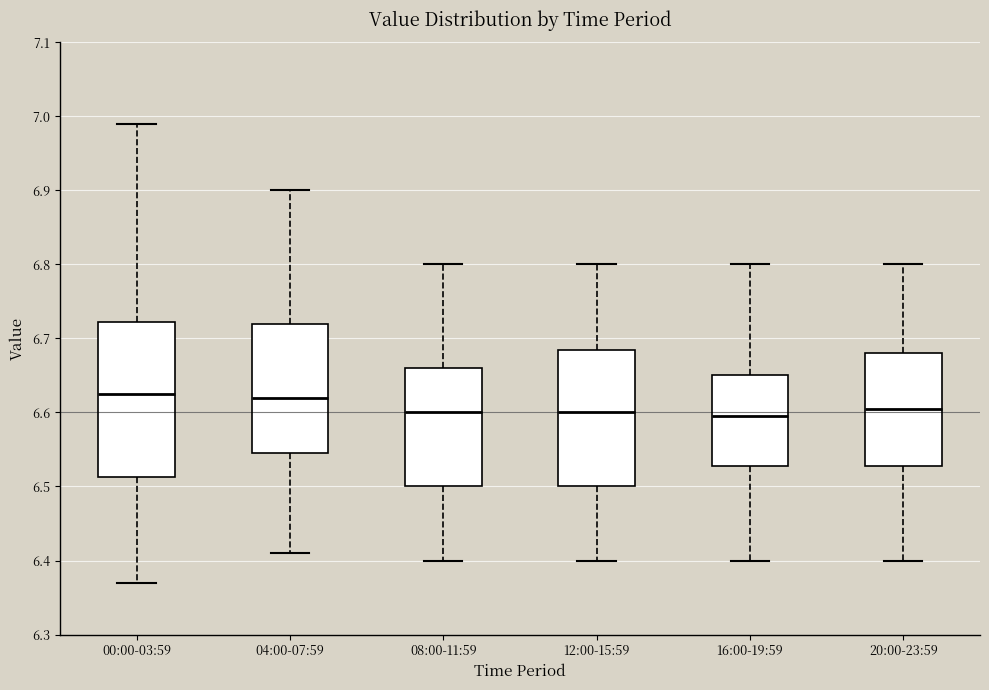

Reading left to right, transcribe this box plot: for each box, give where its median line is, the range the box spans, and where its two whiskers end, as read against the y-axis. The values are not printed on the chart, so give them approximately, as read against the axis.

00:00-03:59: median 6.63, box 6.51 to 6.72, whiskers 6.37 to 6.99
04:00-07:59: median 6.62, box 6.55 to 6.72, whiskers 6.41 to 6.90
08:00-11:59: median 6.60, box 6.50 to 6.66, whiskers 6.40 to 6.80
12:00-15:59: median 6.60, box 6.50 to 6.69, whiskers 6.40 to 6.80
16:00-19:59: median 6.60, box 6.53 to 6.65, whiskers 6.40 to 6.80
20:00-23:59: median 6.61, box 6.53 to 6.68, whiskers 6.40 to 6.80